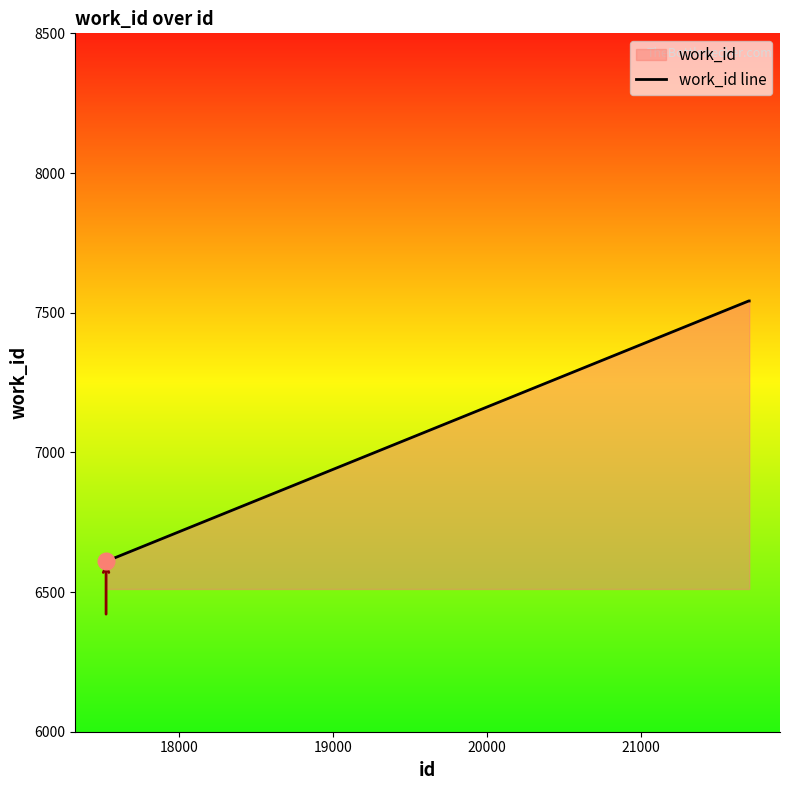

Count the number of values greater than 6611.

4